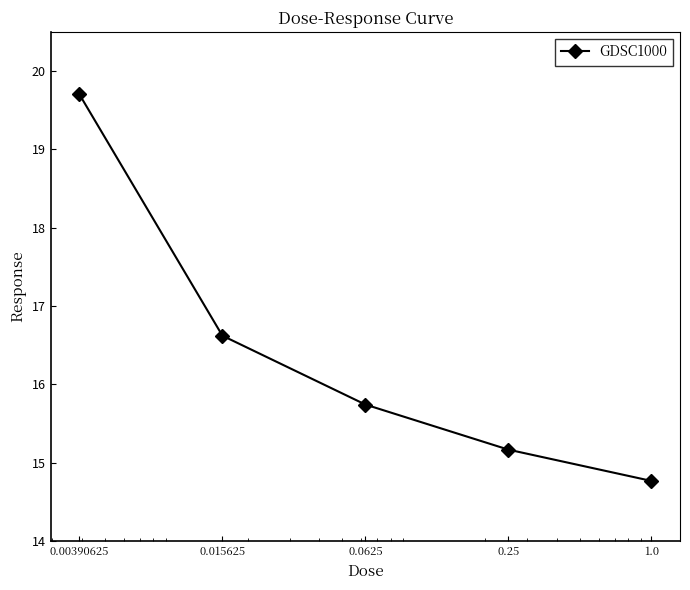

What is the value of the 5th point from the left?

14.8